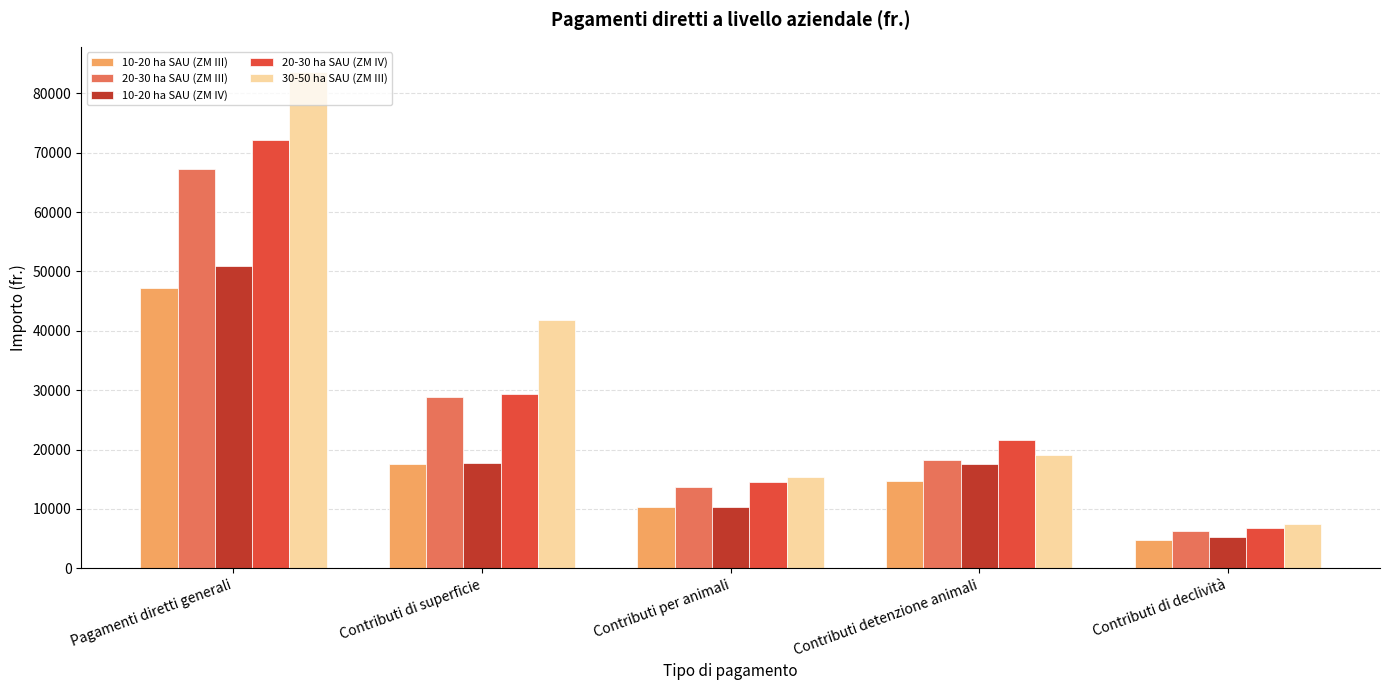

True or false: 30-50 ha SAU (ZM III) has a value of 136468 at Pagamenti diretti generali.

False